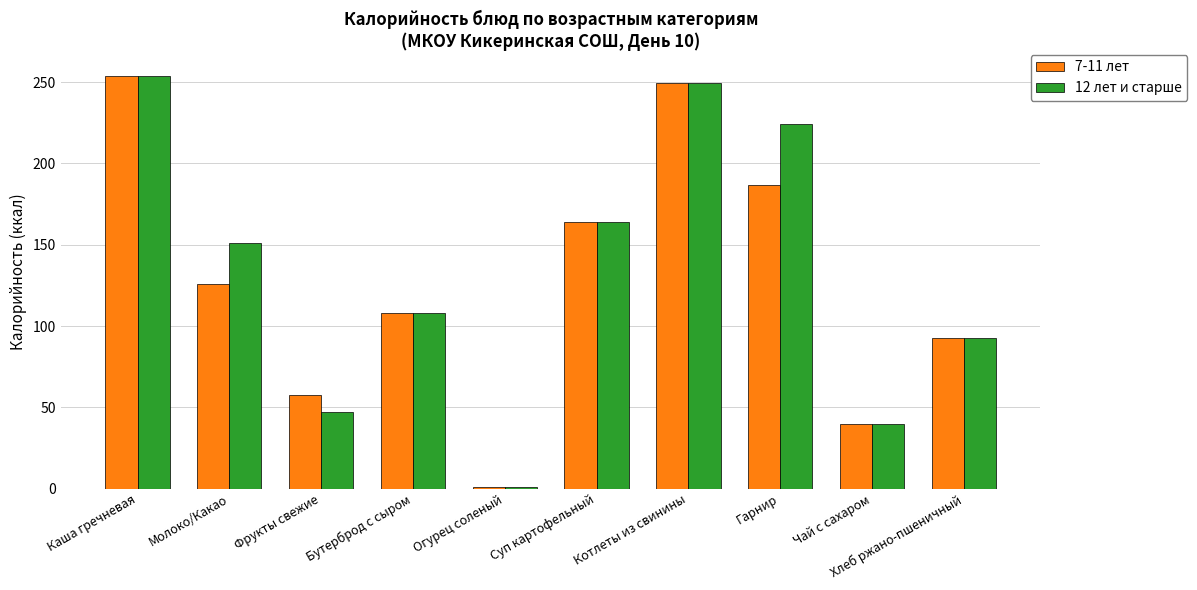

What is the highest value of the 12 лет и старше series?

254.0